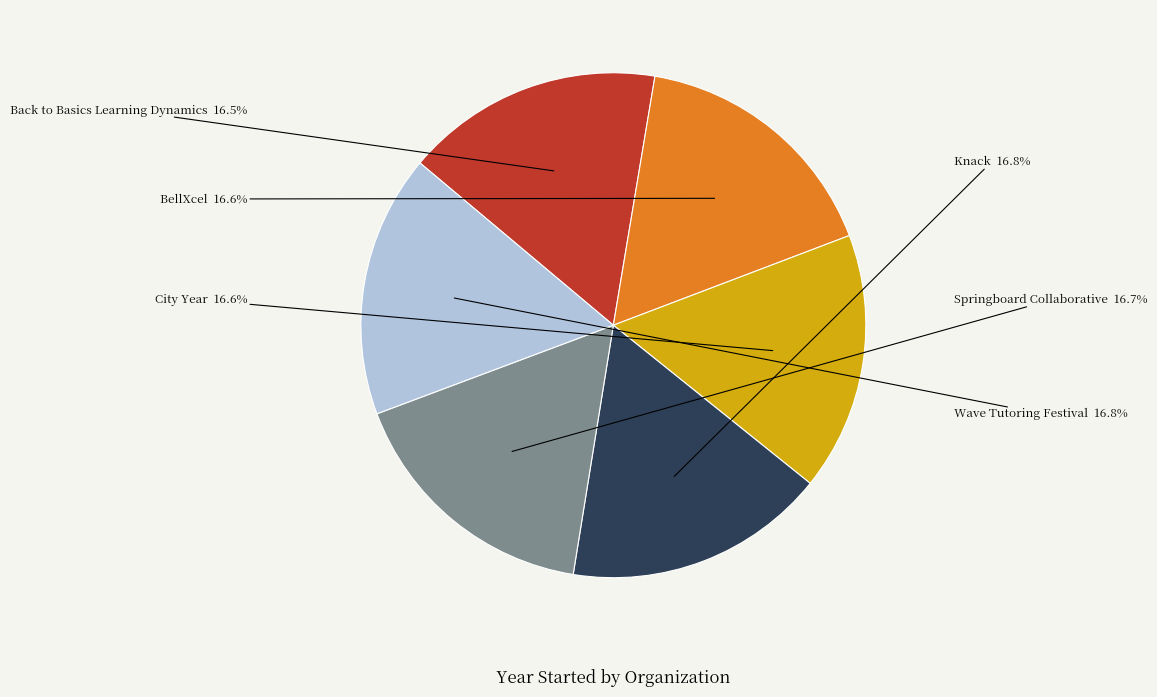

Does City Year represent more than half of the total?

No